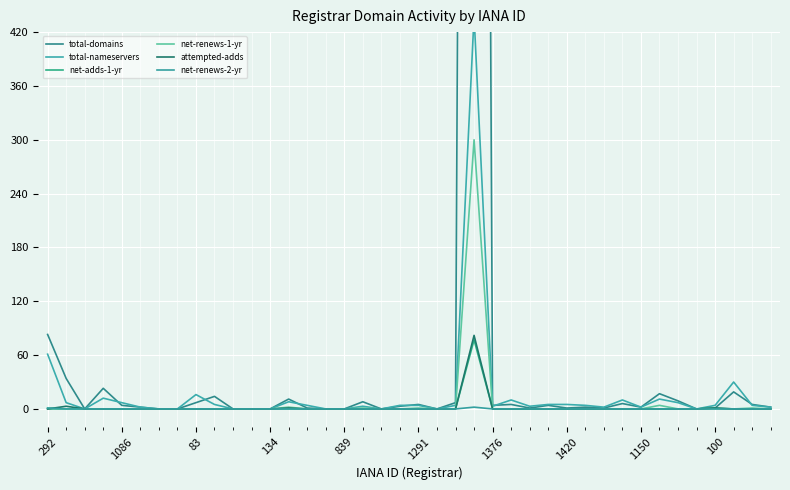

What is the label of the 24th point from the left?

23